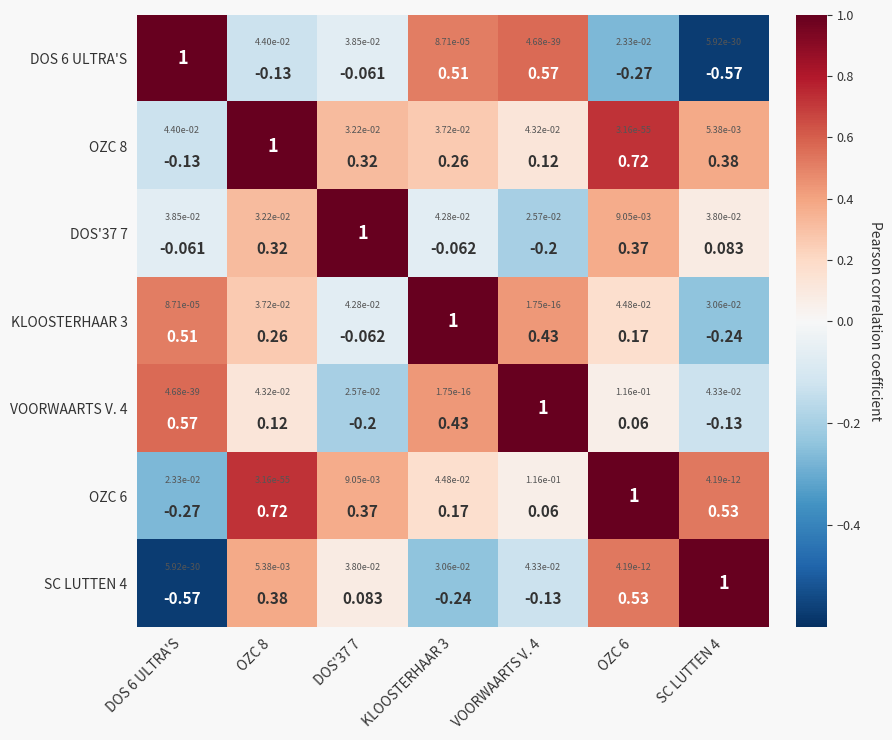

What is the highest value of the KLOOSTERHAAR 3 series?

1.0